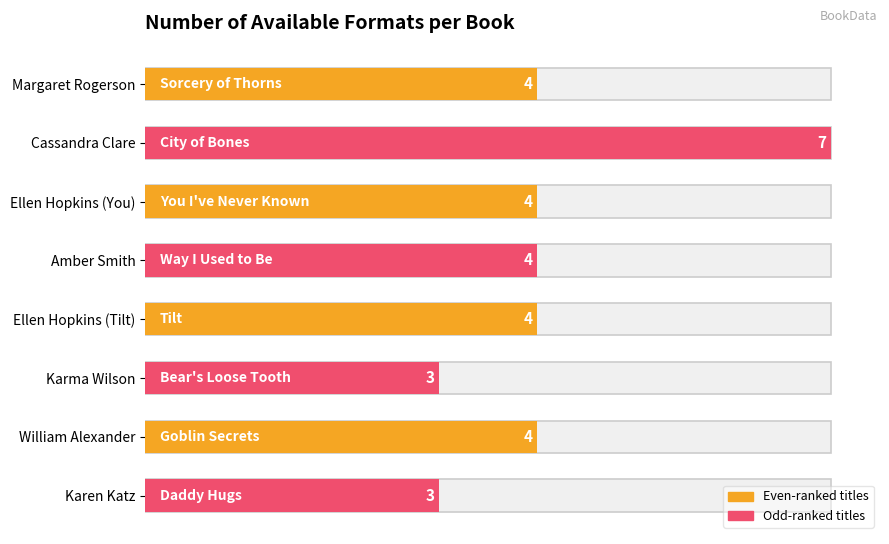

How many values exceed 4?

1